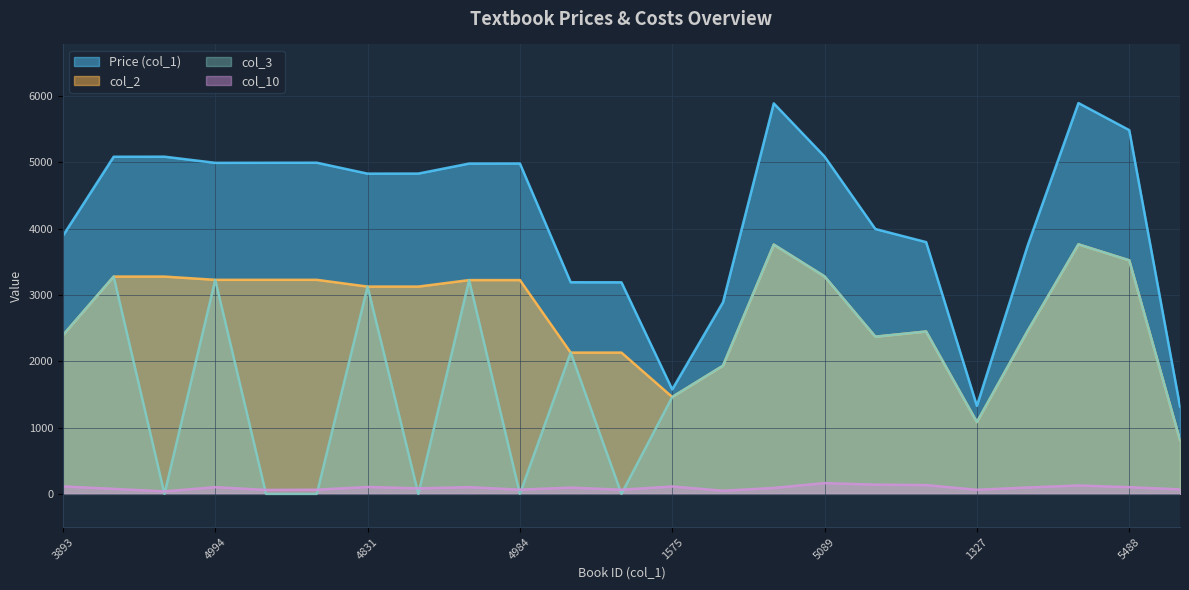

What is the value of the col_2 point at the 4th from the left?

3229